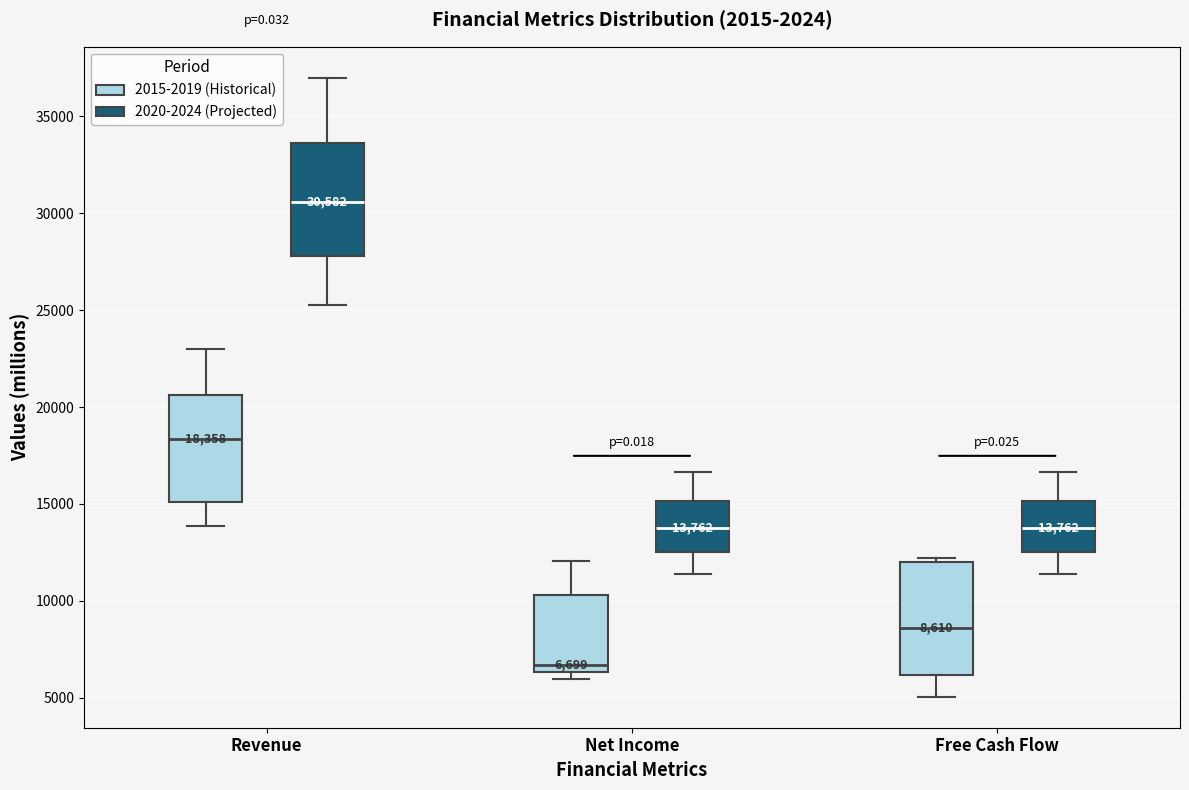

Which box's median line is the highest?

Revenue (2020-2024 (Projected))